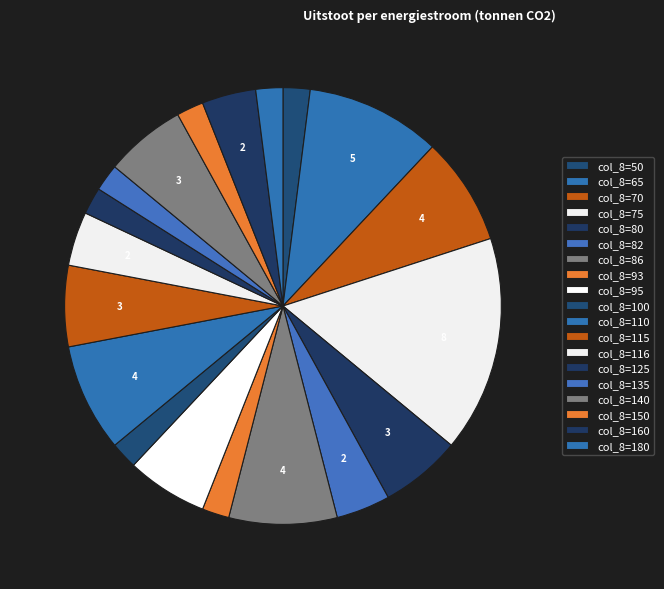

How many slices are in this pie chart?

19